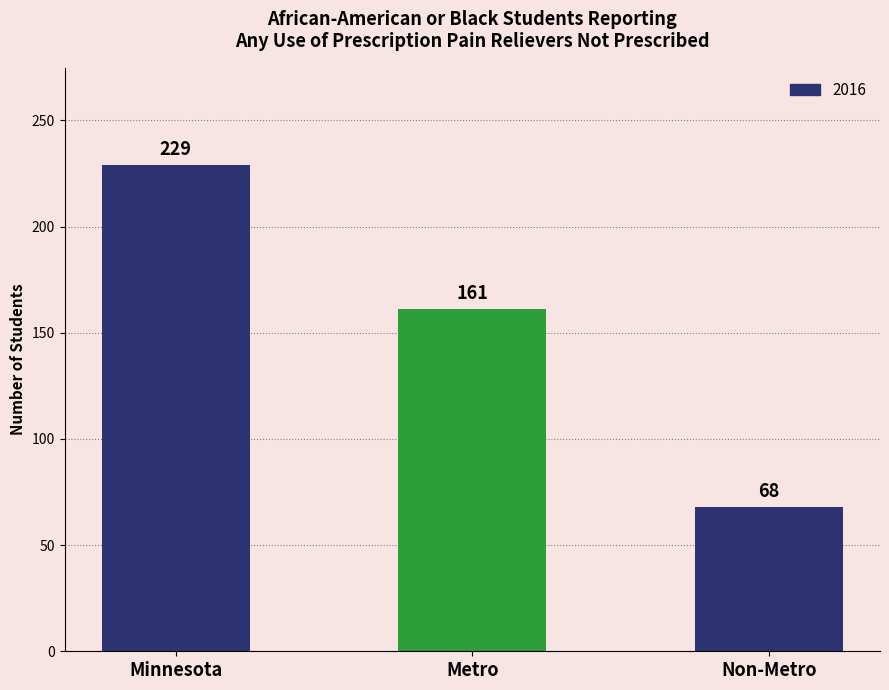

What is the change in value from Minnesota to Metro?

-68